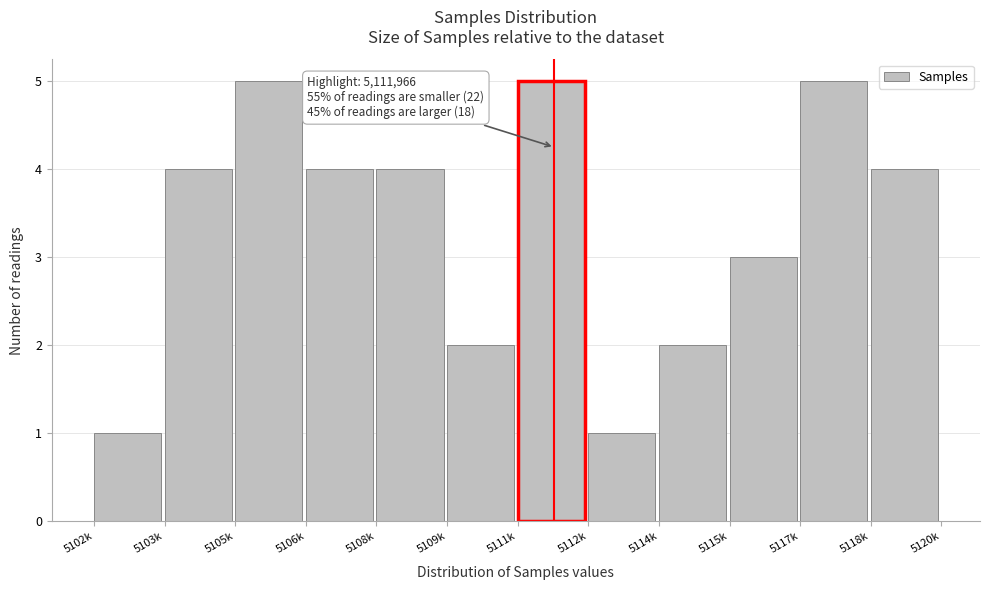

Reading right to left, what are all the values shown in this chart?

4	5	3	2	1	5	2	4	4	5	4	1